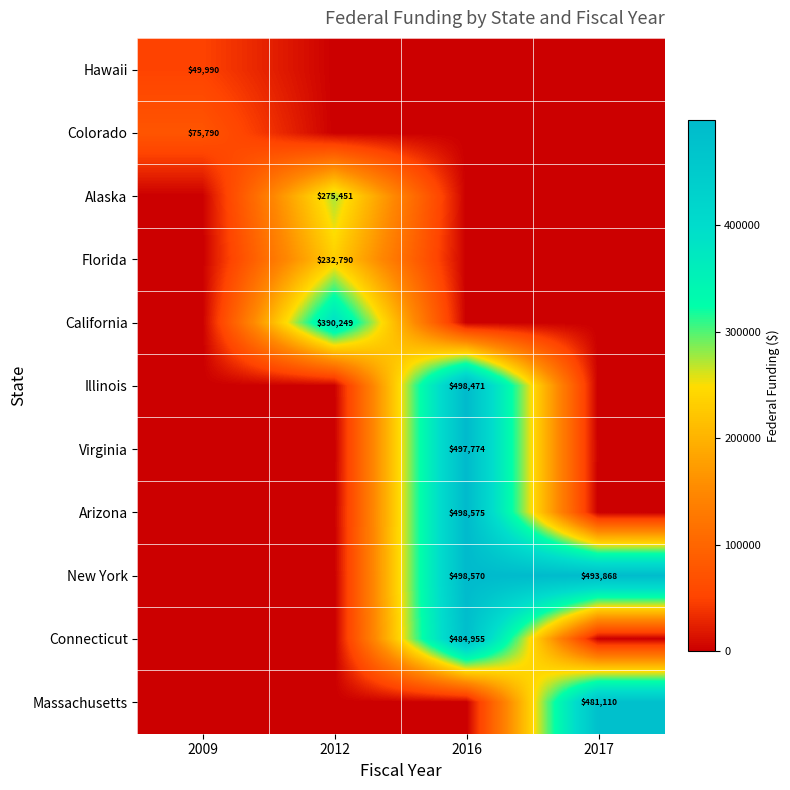

The value of New York at 2016 is 222514. True or false?

False